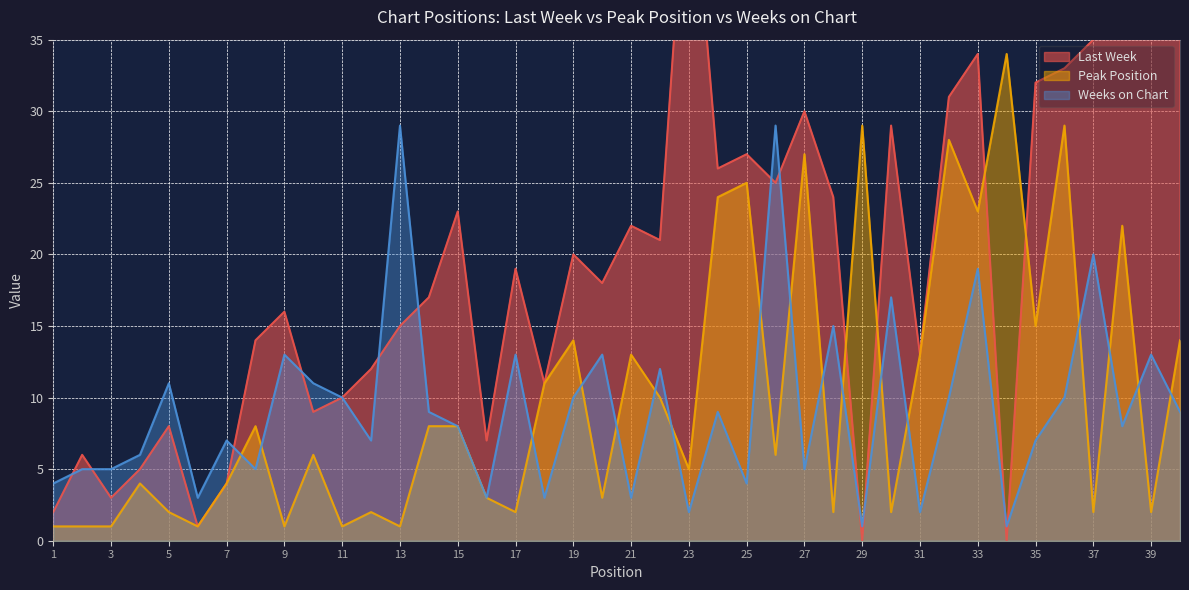

Rank the series at 24 from highest to lowest value.

Last Week, Peak Position, Weeks on Chart